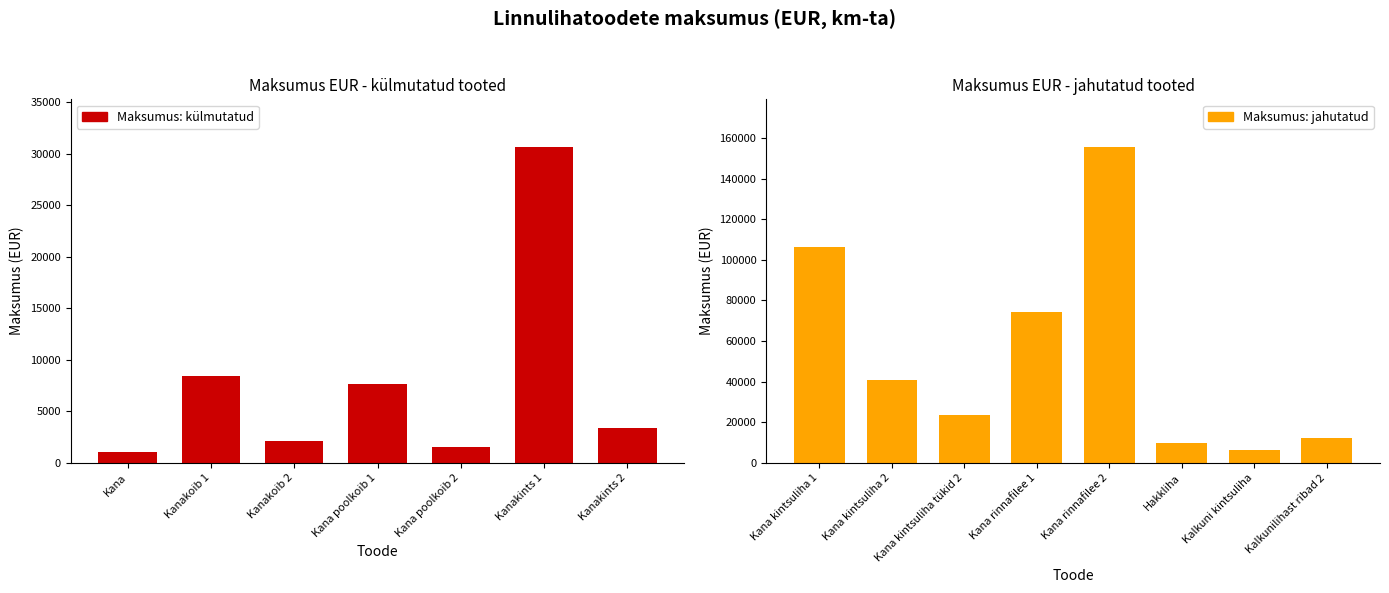

What is the value of the 13th bar from the left?

9747.0